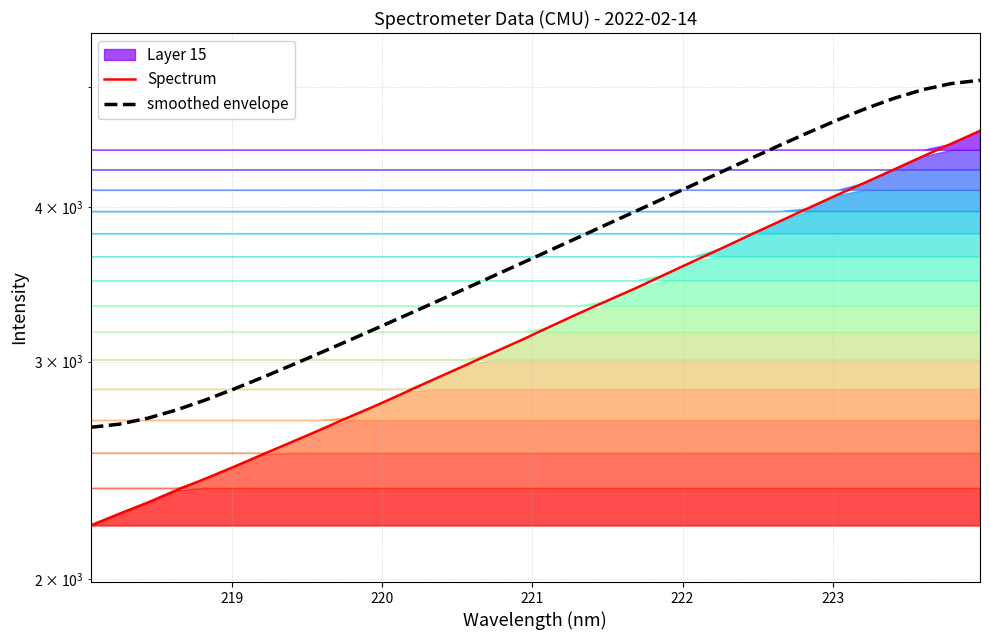

True or false: Spectrum and smoothed envelope intersect in this chart.

False